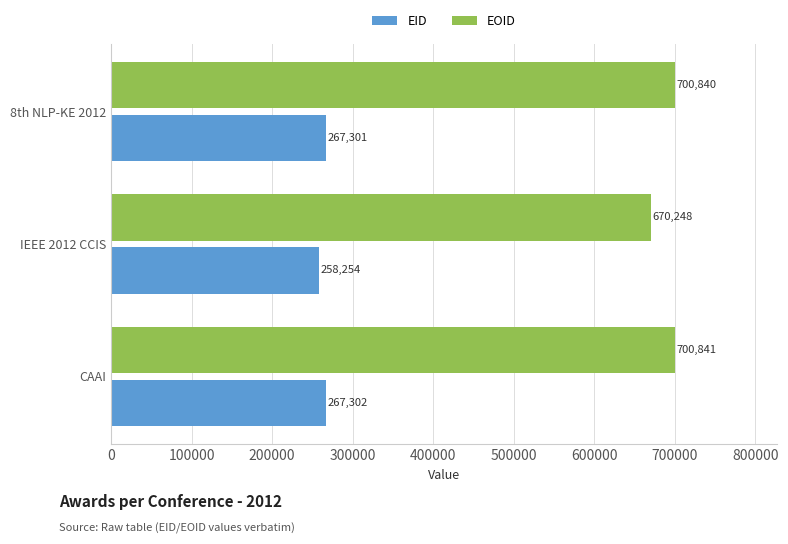

What is the greatest value displayed?

700841